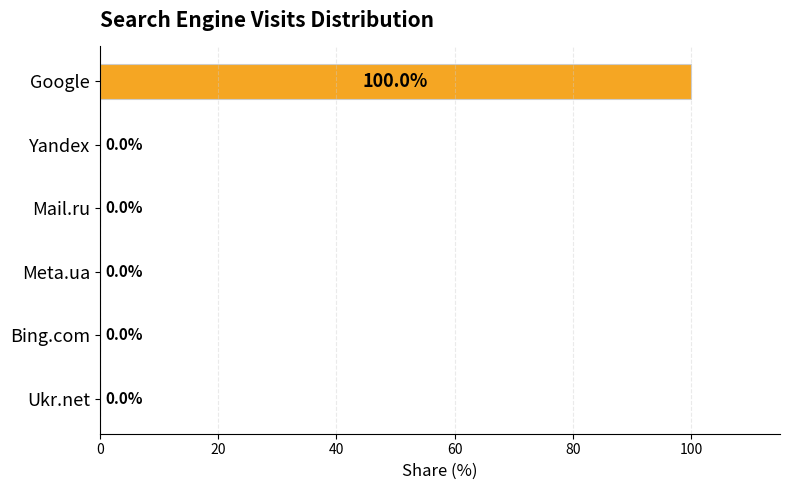

What is the change in value from Google to Mail.ru?

-100